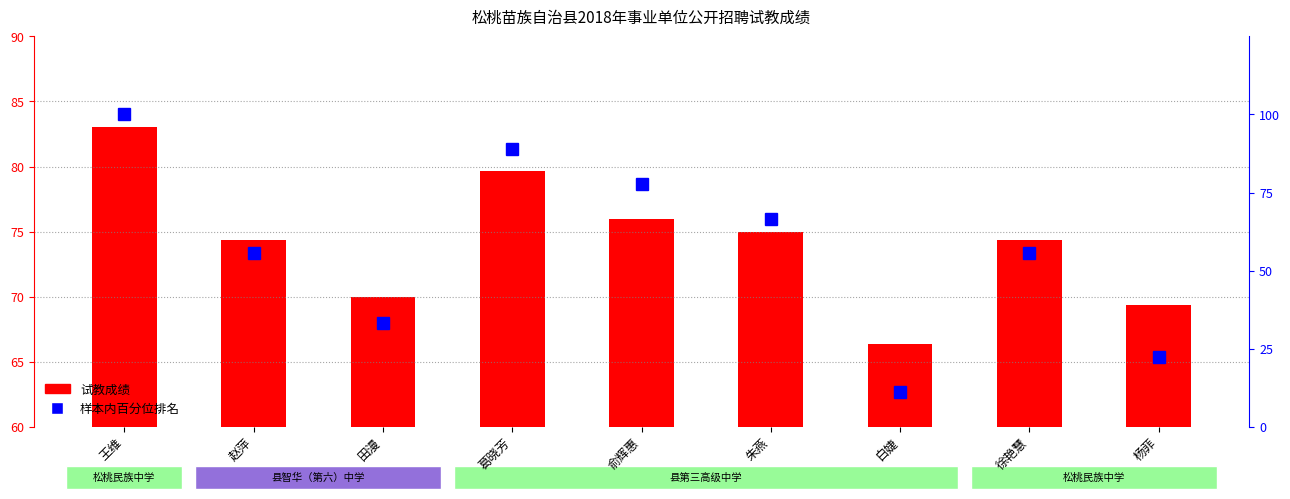

Reading left to right, what are all the values shown in this chart?

王维=100.0	赵萍=55.6	田漫=33.3	葛晓芳=88.9	俞辉惠=77.8	朱燕=66.7	白婕=11.1	徐艳慧=55.6	杨菲=22.2